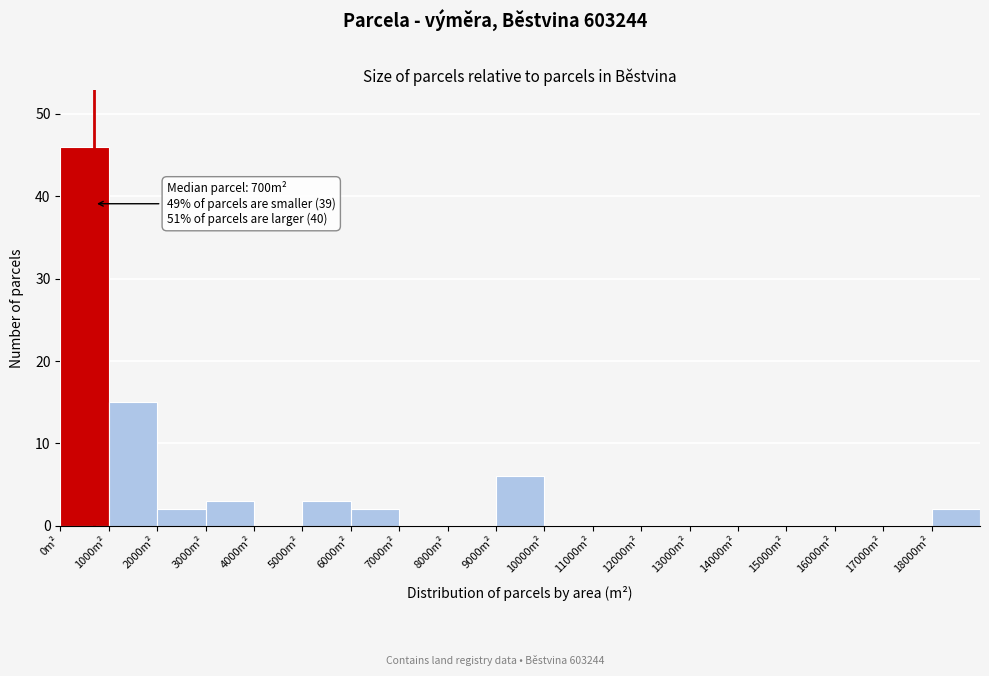

Which range on the x-axis has the tallest bar?

0 to 1000